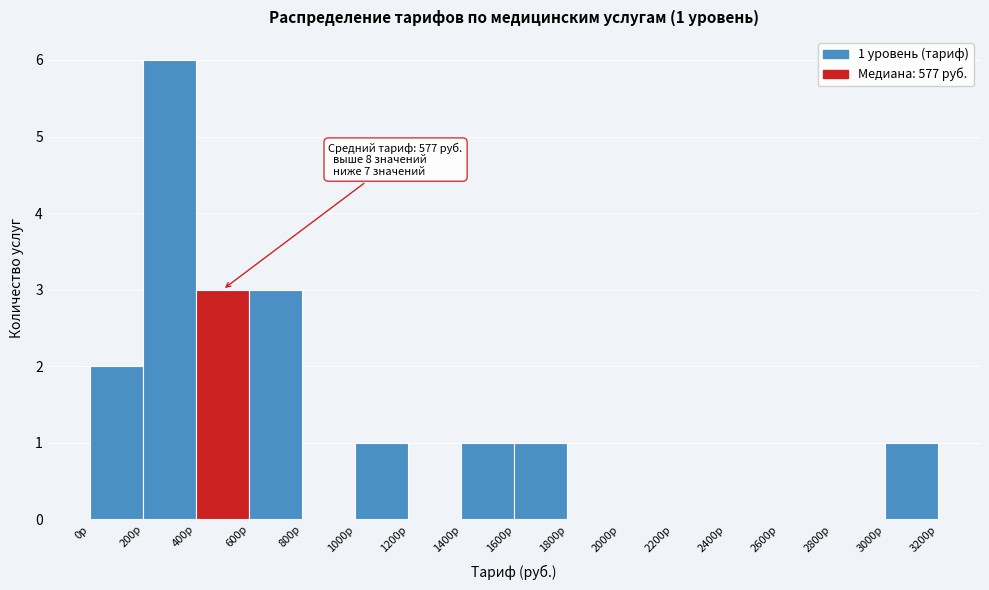

Over which range of the x-axis is the bar tallest?

200 to 400